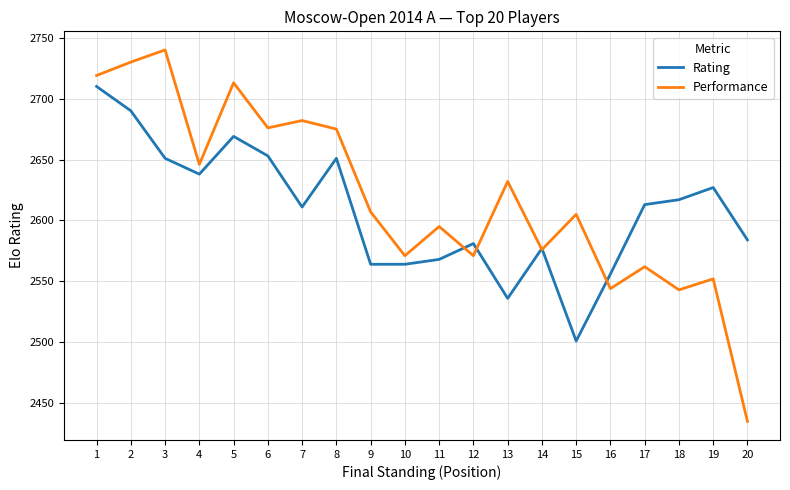

Which series changed the most between 2 and 12?

Performance